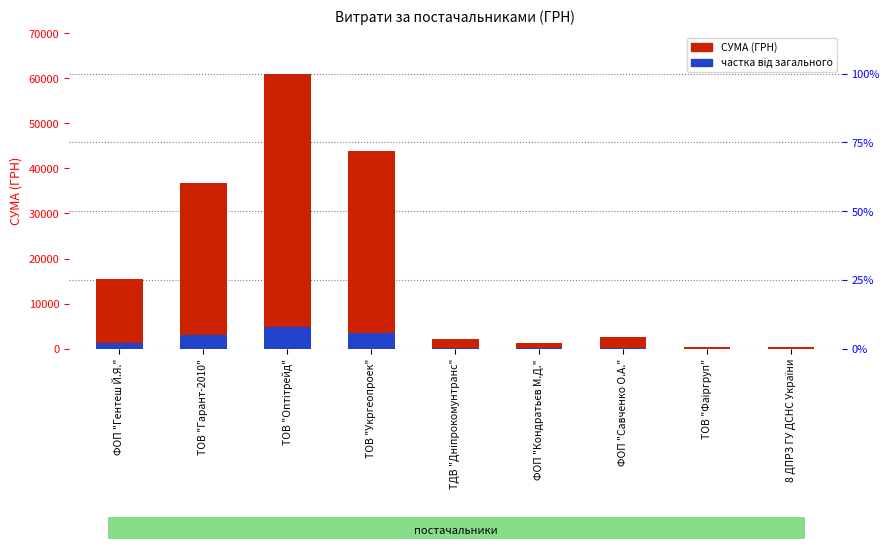

What are all the series names shown in the legend?

СУМА (ГРН), частка від загального